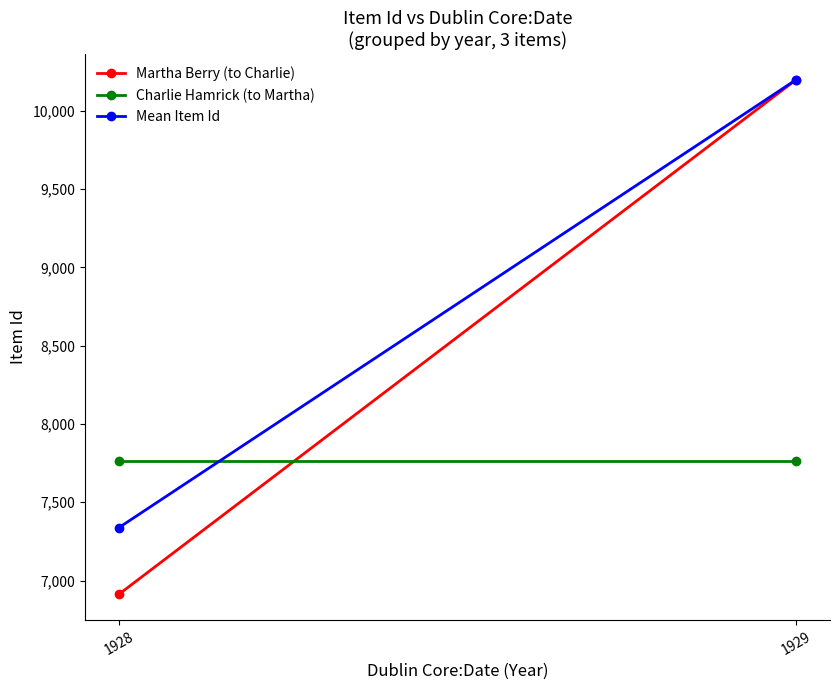

Reading left to right, transcribe all the data shown in this chart.

Martha Berry (to Charlie): 1928=6912.0	1929=10198.0
Charlie Hamrick (to Martha): 1928=7763.0	1929=7763.0
Mean Item Id: 1928=7337.5	1929=10198.0